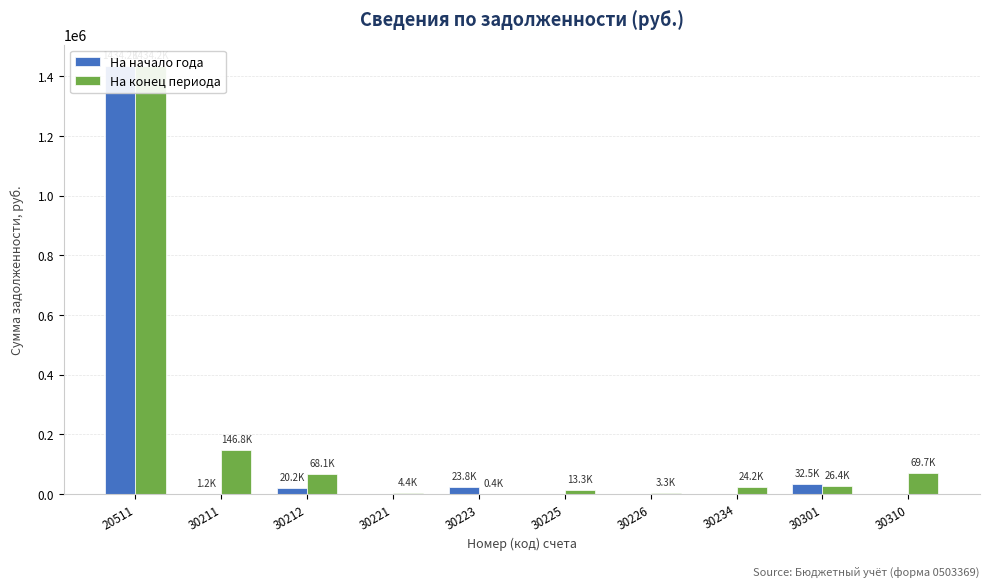

Which category has the highest value across all series?

20511